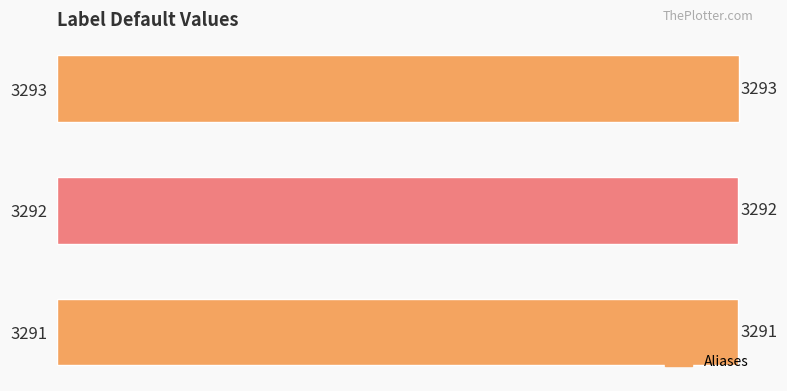

What value does the data have at 3292?

3292